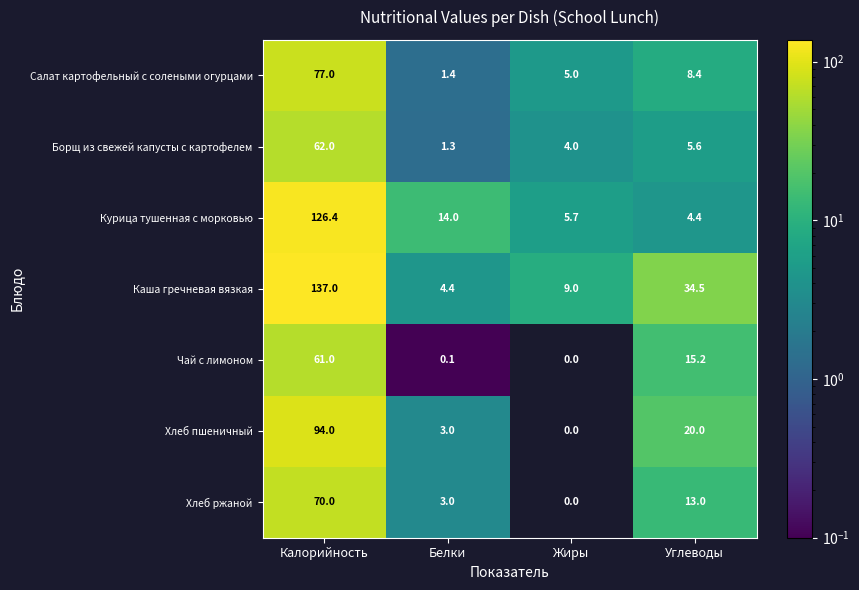

Which series has the largest range (max minus min)?

Каша гречневая вязкая